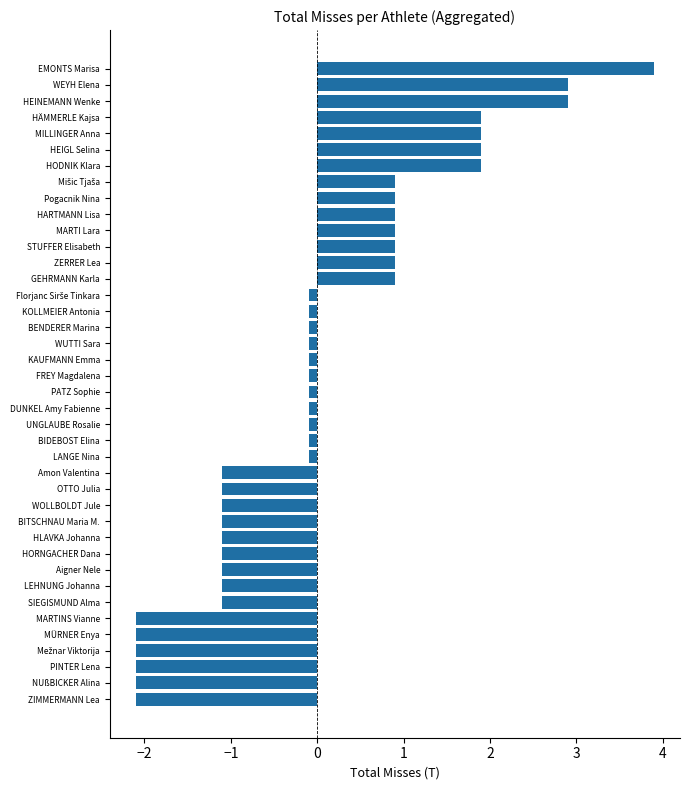

Are the bars grouped side by side (vs. stacked)?

No